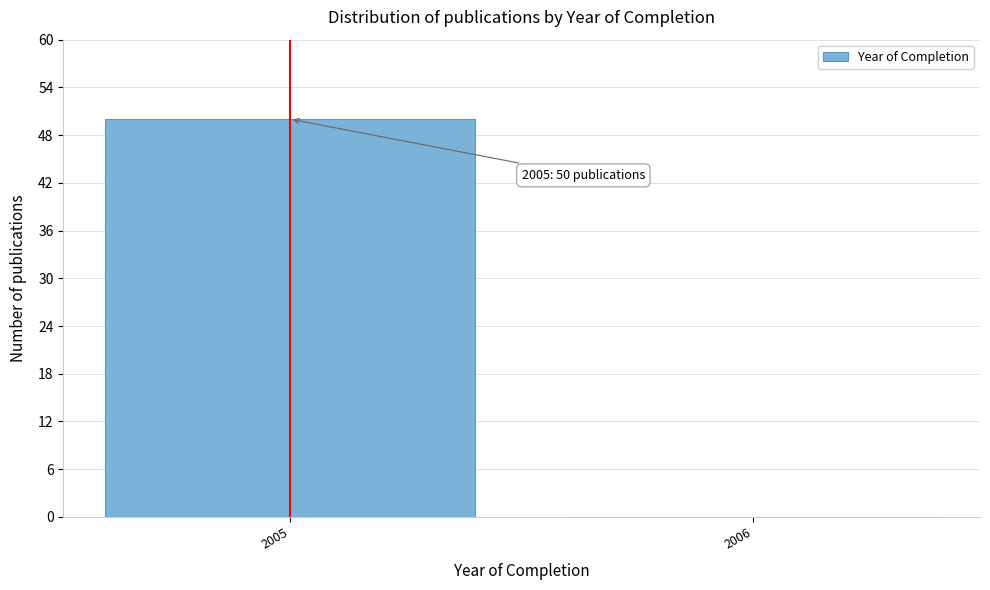

Reading right to left, transcribe all the data shown in this chart.

2006=0	2005=50